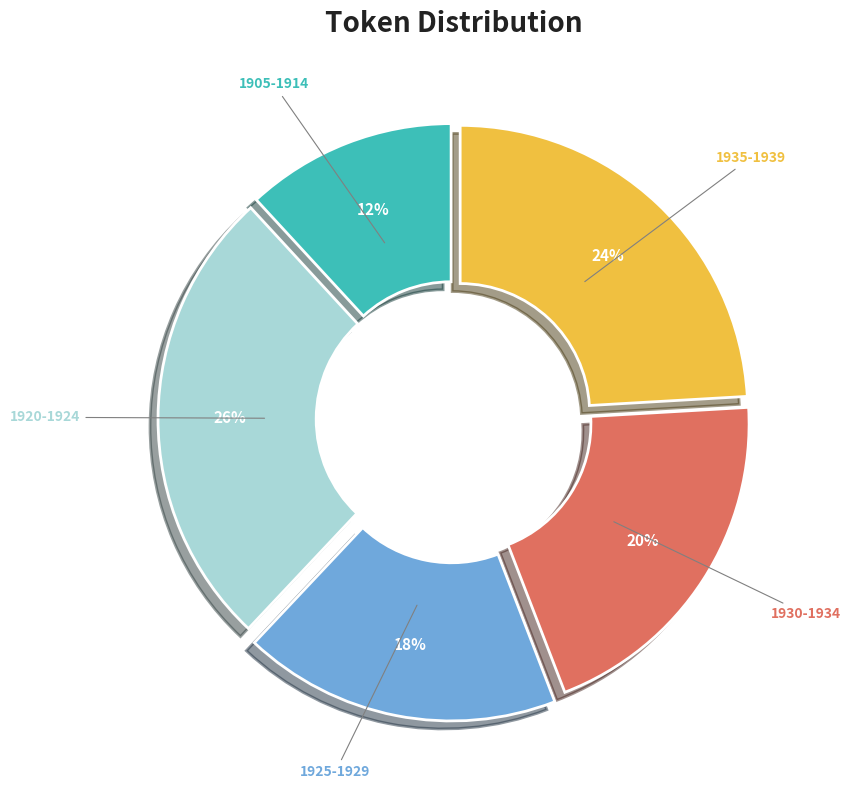

To the nearest percent, what is the average slice percentage?

20%